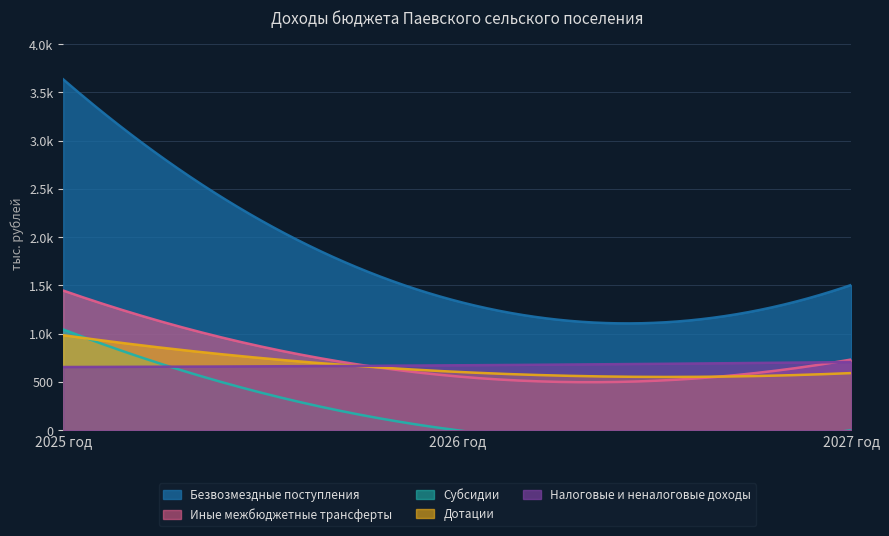

The Безвозмездные поступления series shows 427.1 at 2027 год. True or false?

False